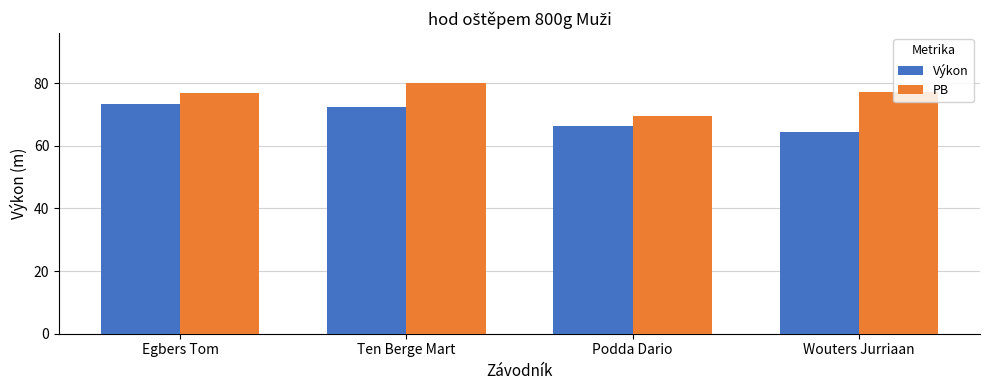

What is the label of the 4th bar from the right?

Egbers Tom